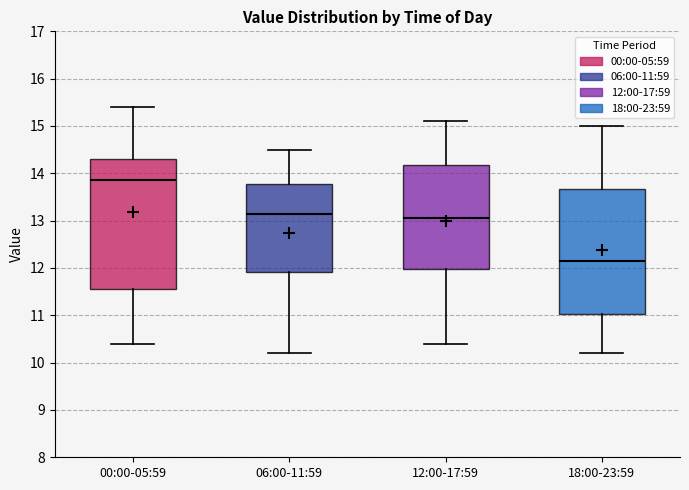

Reading left to right, transcribe this box plot: for each box, give where its median line is, the range the box spans, and where its two whiskers end, as read against the y-axis. The values are not printed on the chart, so give them approximately, as read against the axis.

00:00-05:59: median 13.9, box 11.6 to 14.3, whiskers 10.4 to 15.4
06:00-11:59: median 13.2, box 11.9 to 13.8, whiskers 10.2 to 14.5
12:00-17:59: median 13.1, box 12.0 to 14.2, whiskers 10.4 to 15.1
18:00-23:59: median 12.2, box 11.0 to 13.7, whiskers 10.2 to 15.0